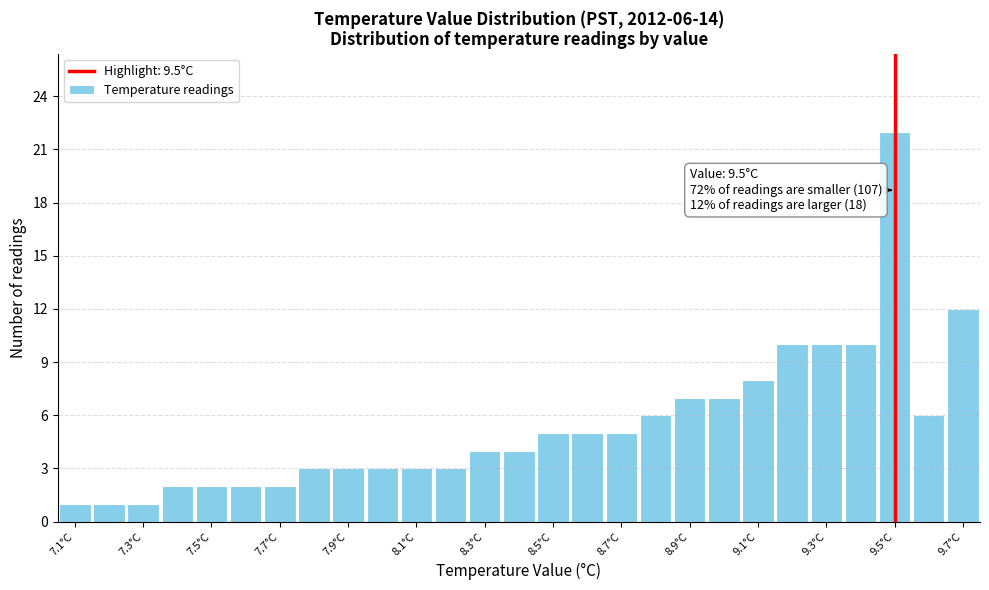

Which range on the x-axis has the tallest bar?

9.45 to 9.55